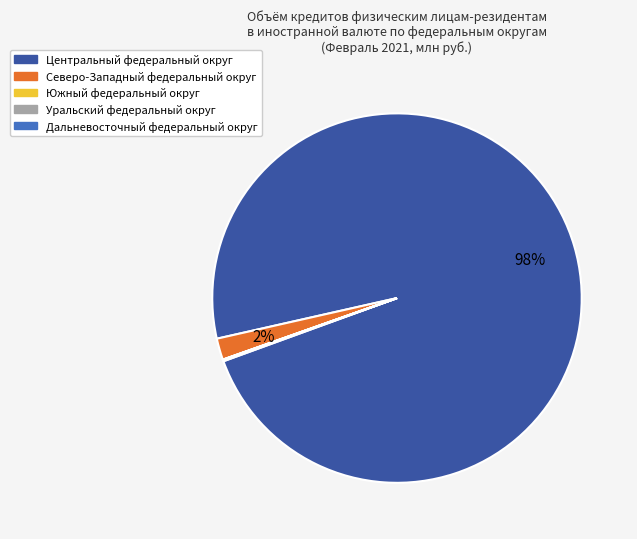

Is there a majority slice in this chart?

Yes